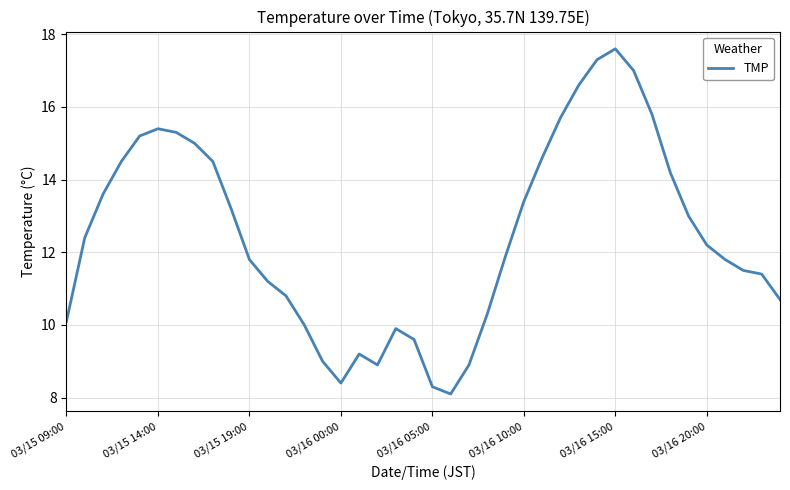

What is the smallest value displayed?

8.1